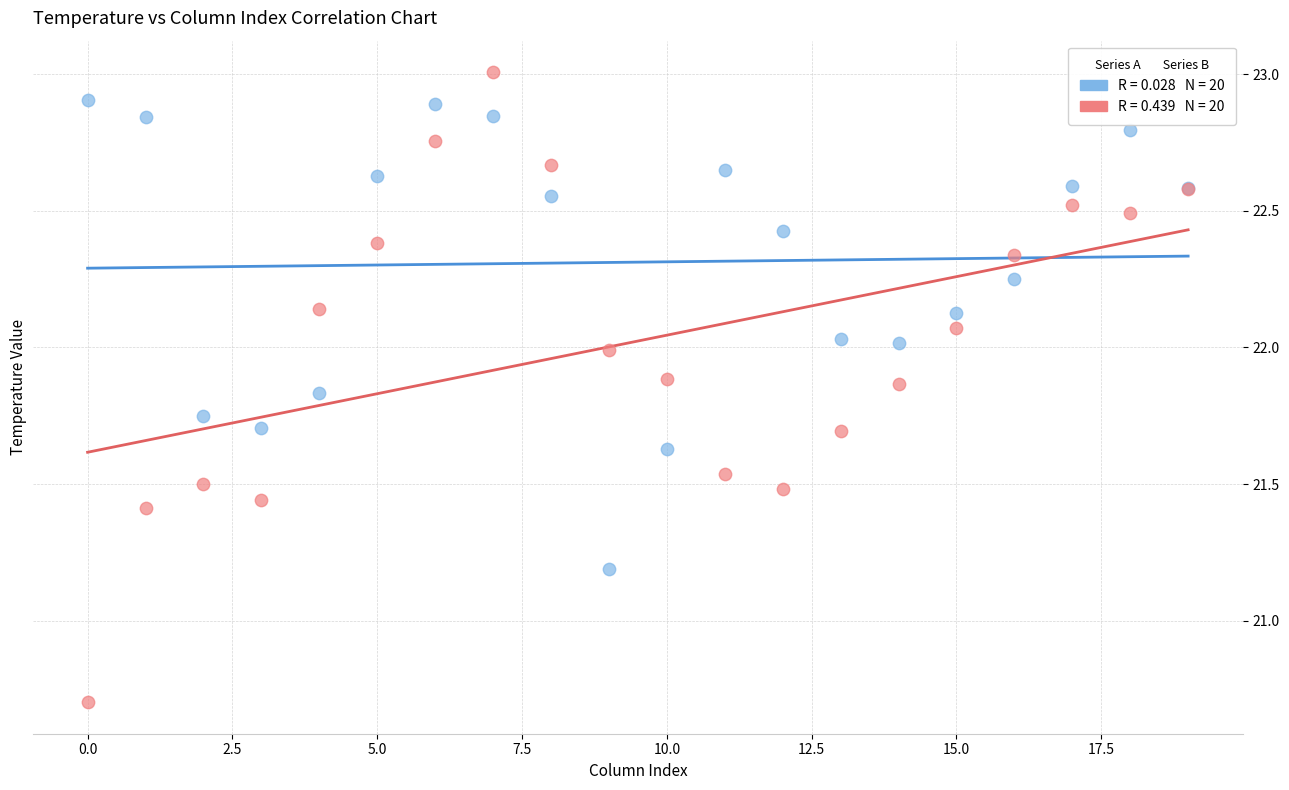

Across all series, what Y value is closest to 21?

21.2